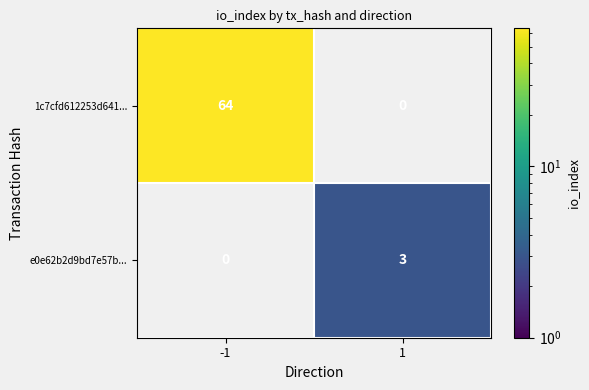

The value of e0e62b2d9bd7e57b... at 1 is 3. True or false?

True